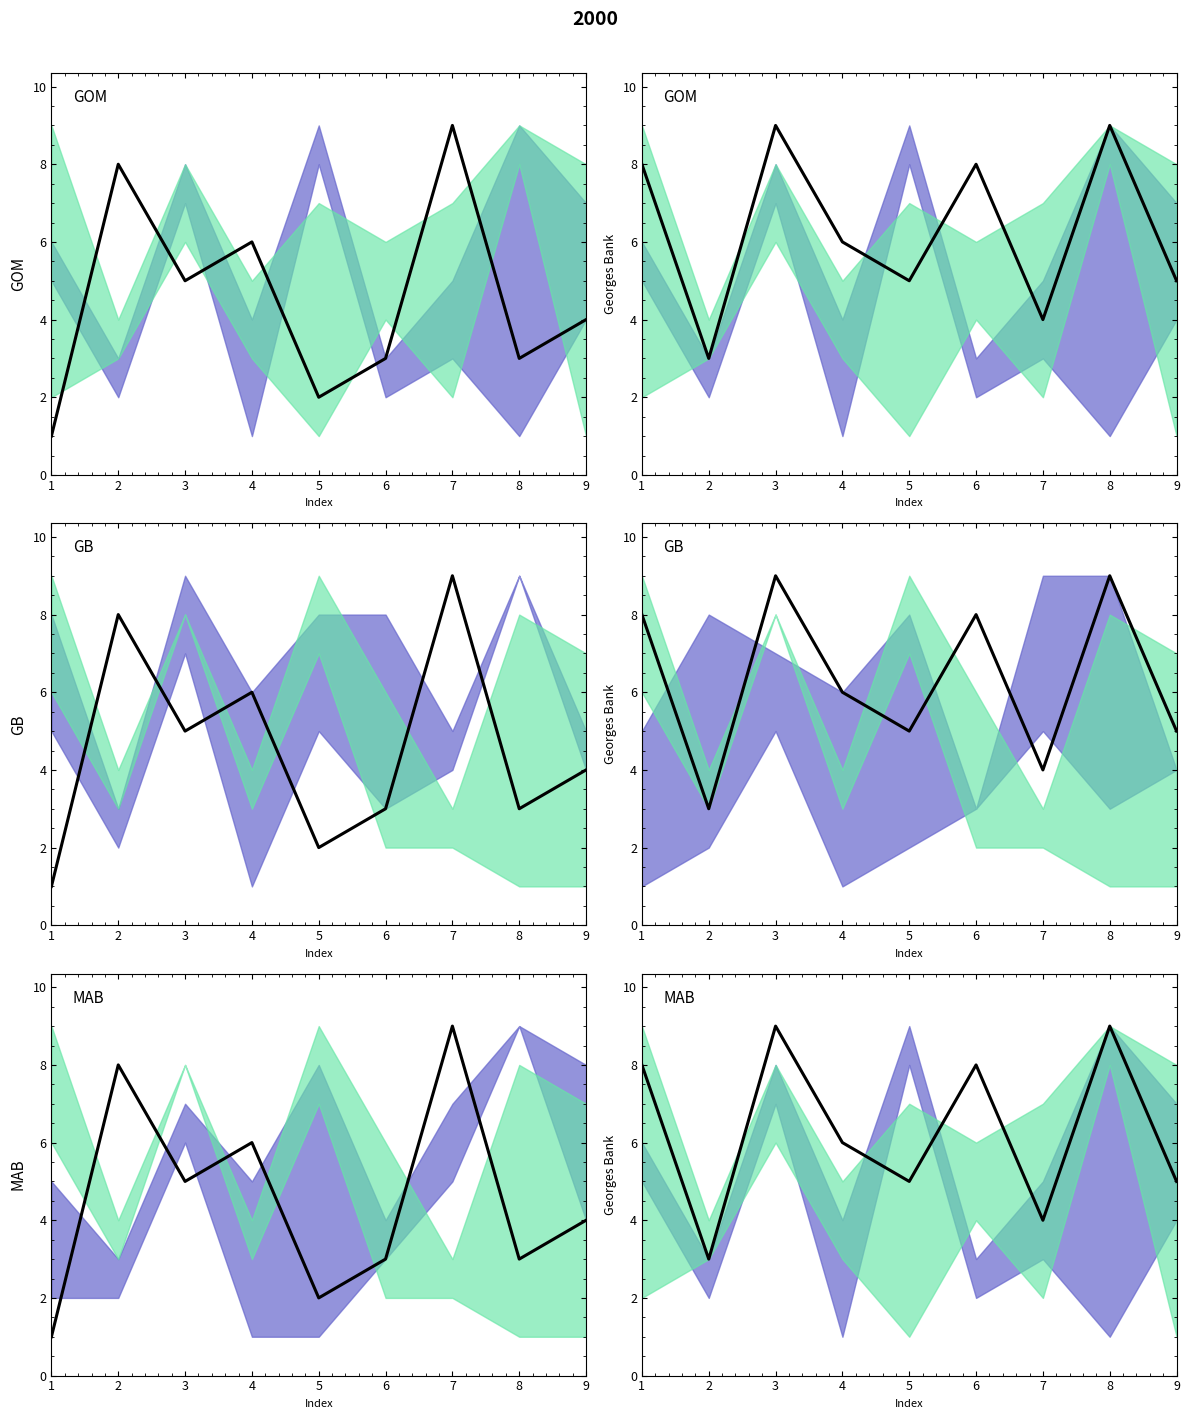

At which label is col_3 closest to 5?

3